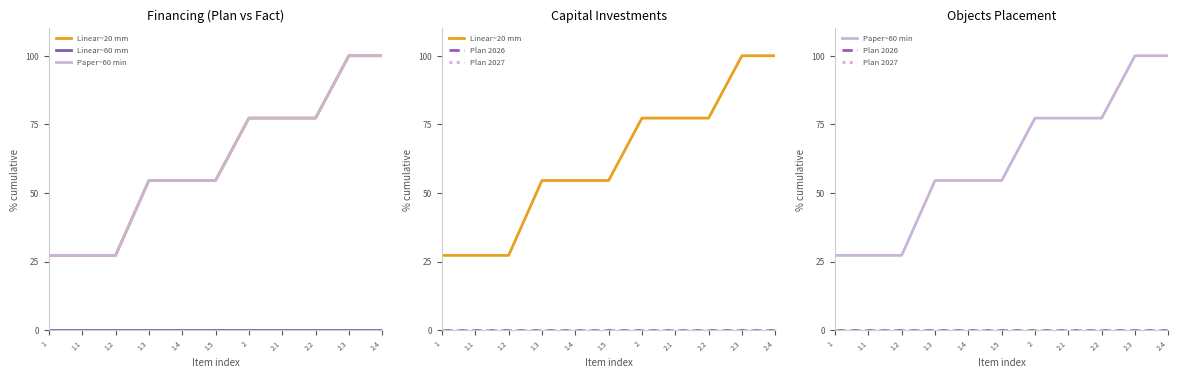

At how many categories does at least one series exceed 0?

11